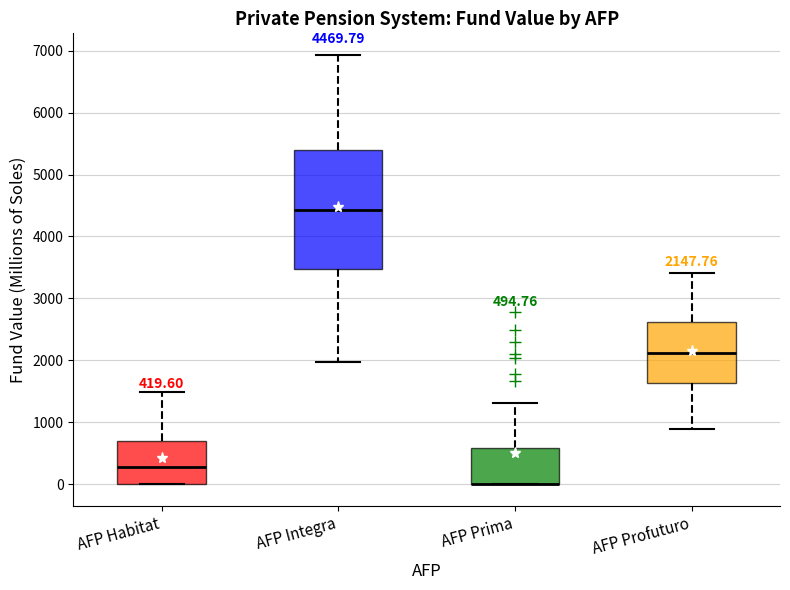

Which box is the tallest, from its lower edge to its upper edge?

AFP Integra